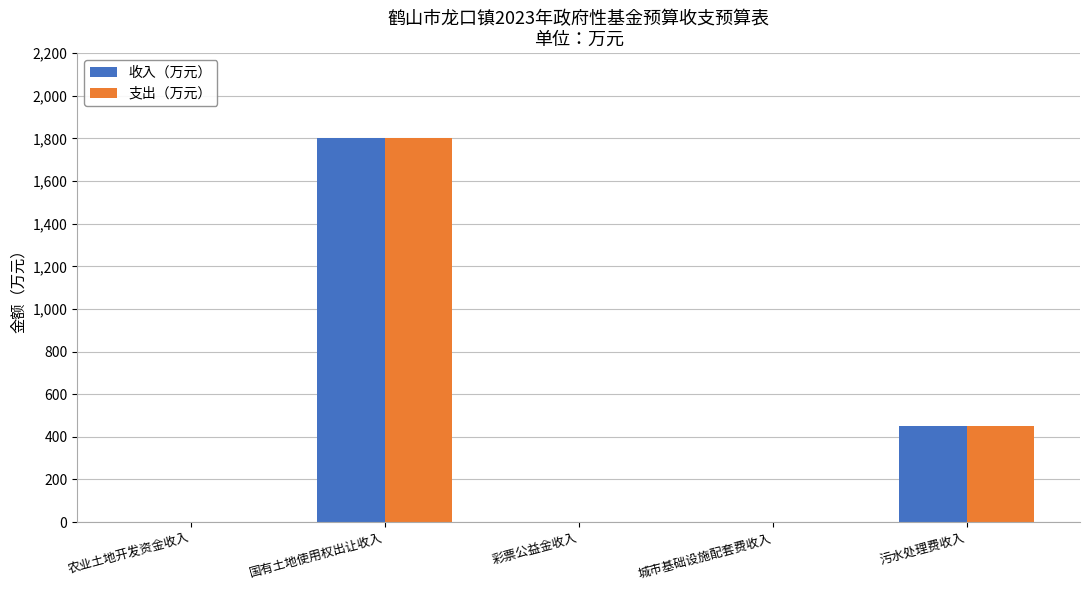

How many data points does each series have?

5